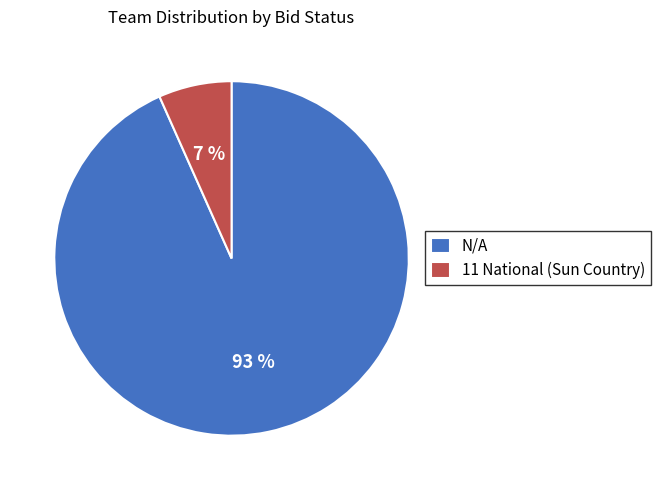

To the nearest percent, what percentage of the pie is 11 National (Sun Country)?

7%